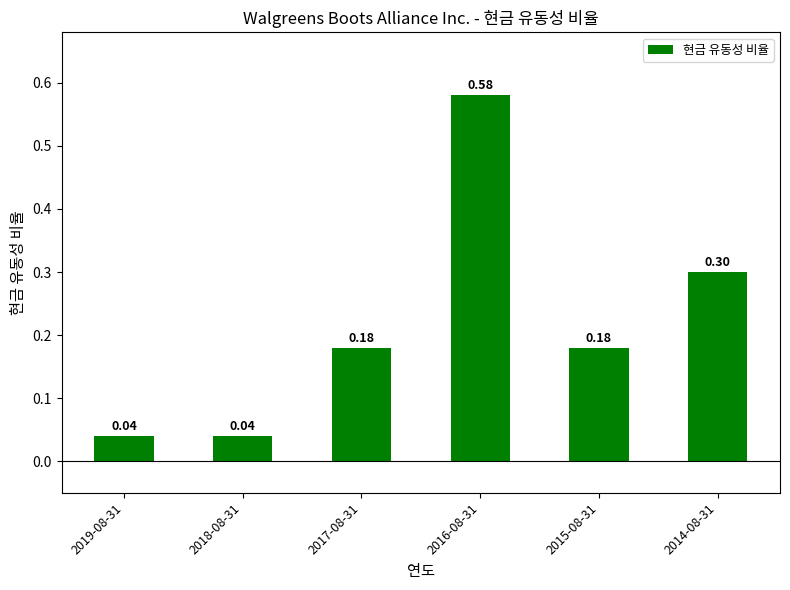

What is the difference between the maximum and minimum values?

0.5